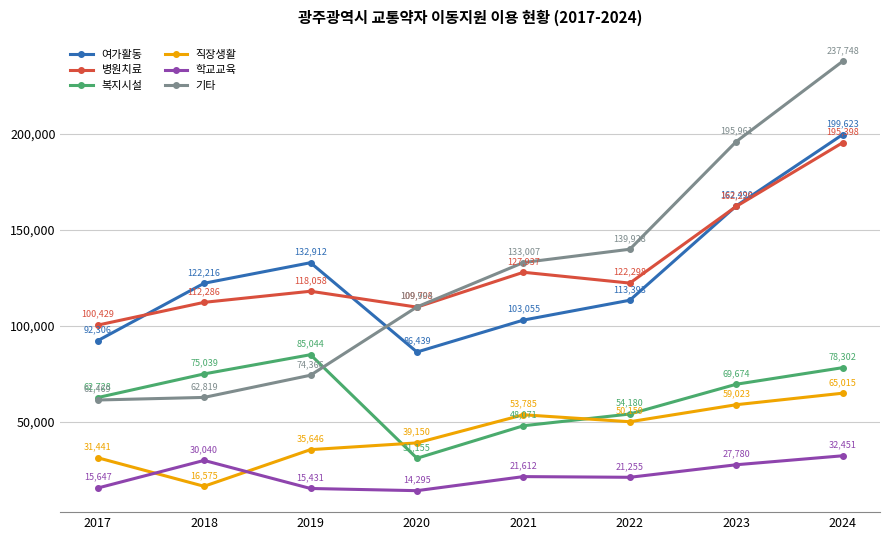

What is the smallest value displayed?

14295